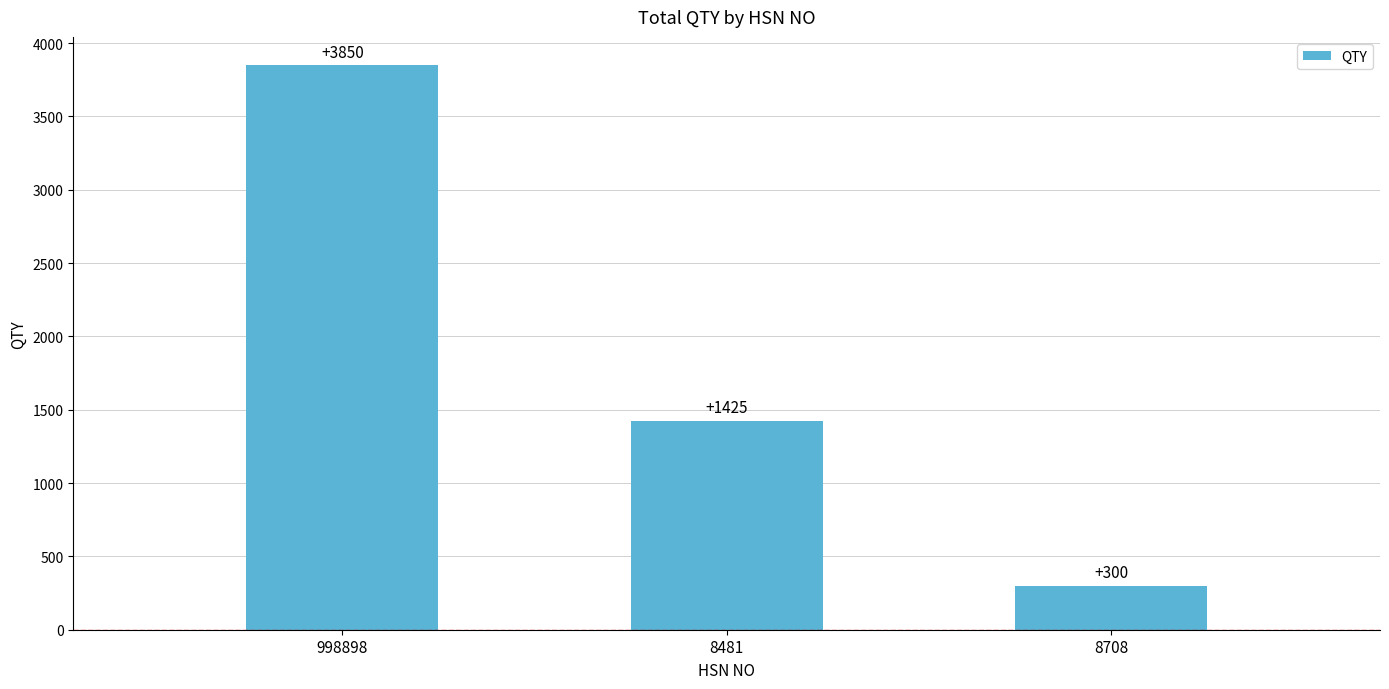

The chart shows a value of 300 at 8708. True or false?

True